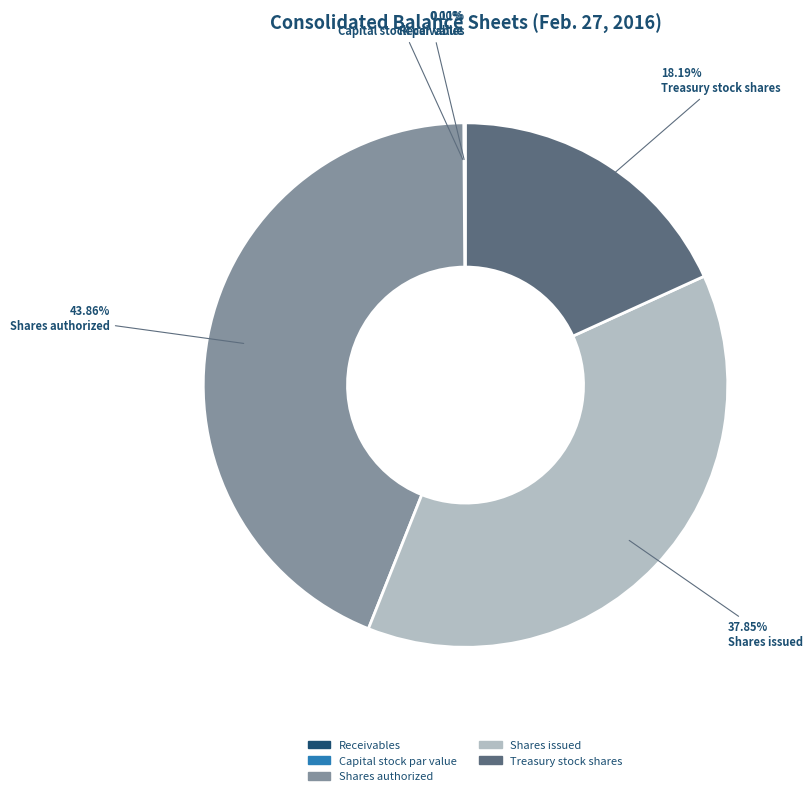

Which category has the biggest portion of the pie?

Shares authorized